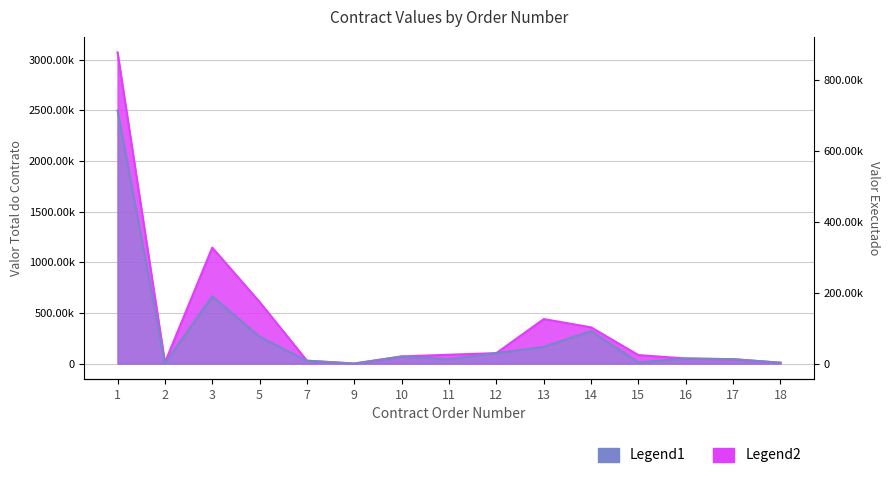

How many distinct data groups are displayed?

2